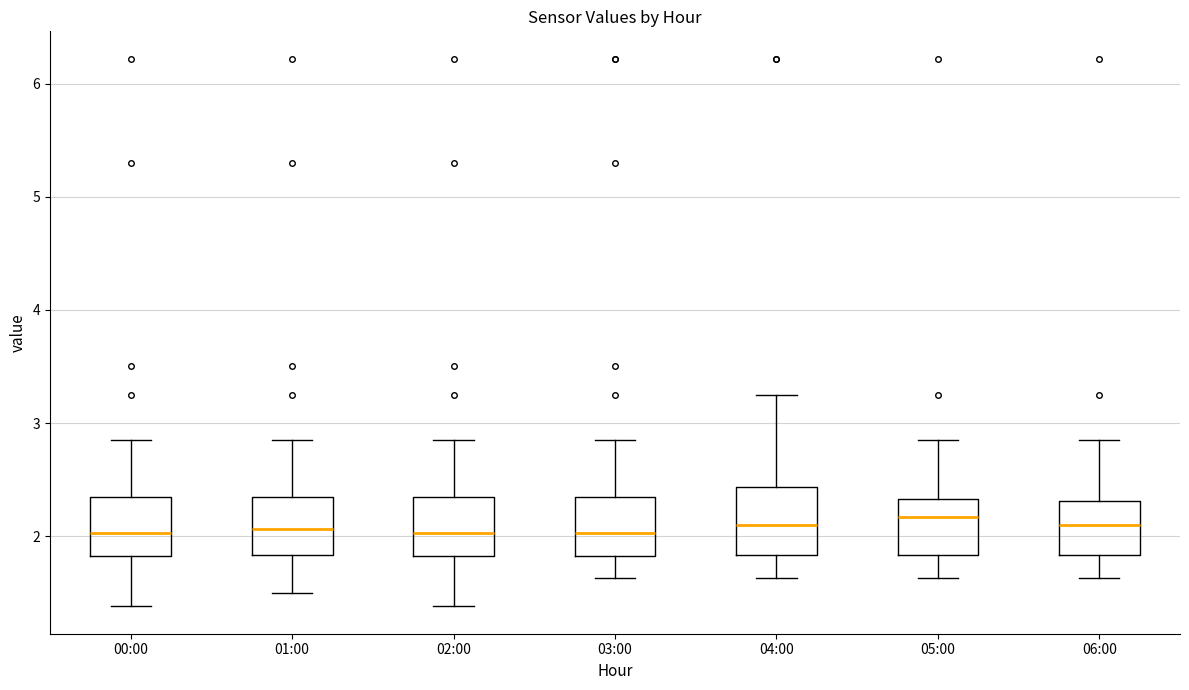

Where is the lower edge of the box for 05:00 on the y-axis? The values are not printed on the chart, so give them approximately, as read against the axis.

1.8